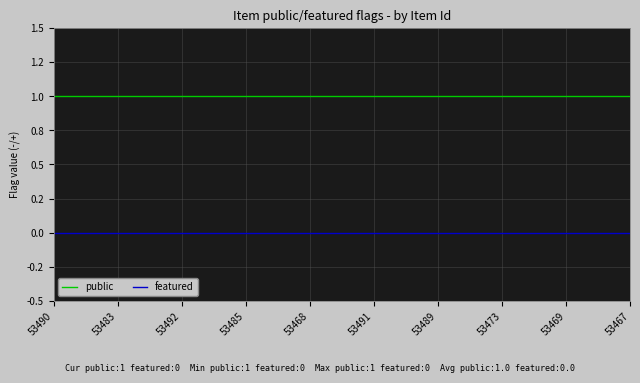

Where is public nearest to the value 1?

53490